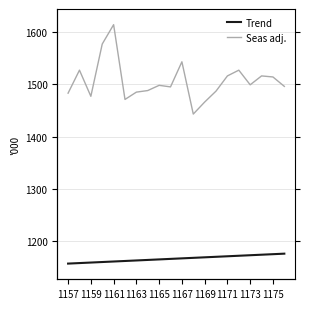

Count the number of categories in the chart.

20